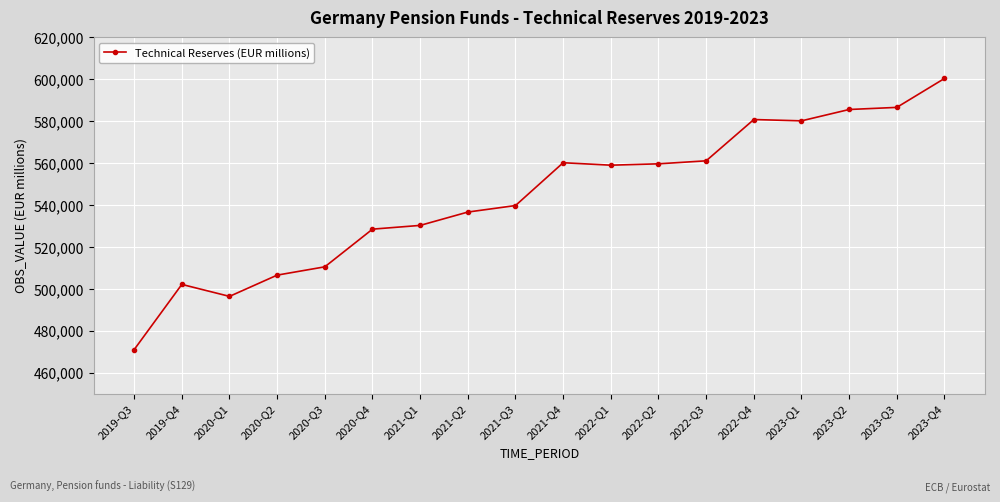

Does the chart have visible grid lines?

Yes